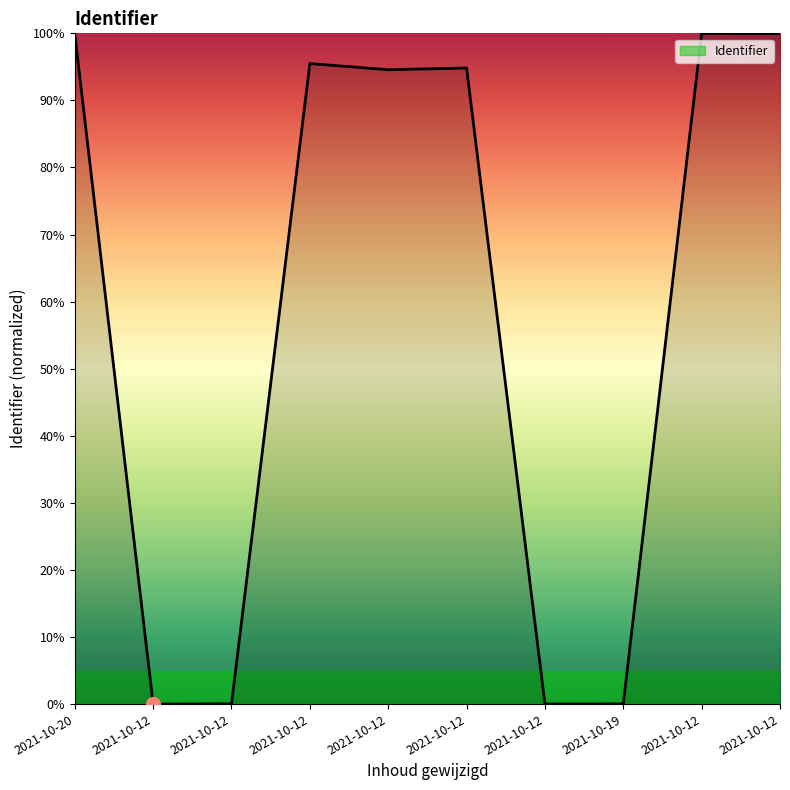

What is the sum of all values?

584.8